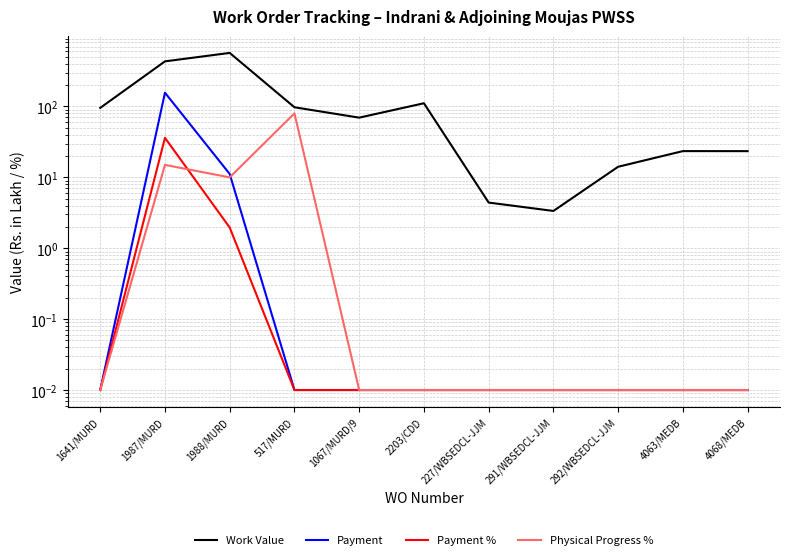

Which series changed the most between 2203/CDD and 227/WBSEDCL-JJM?

Work Value